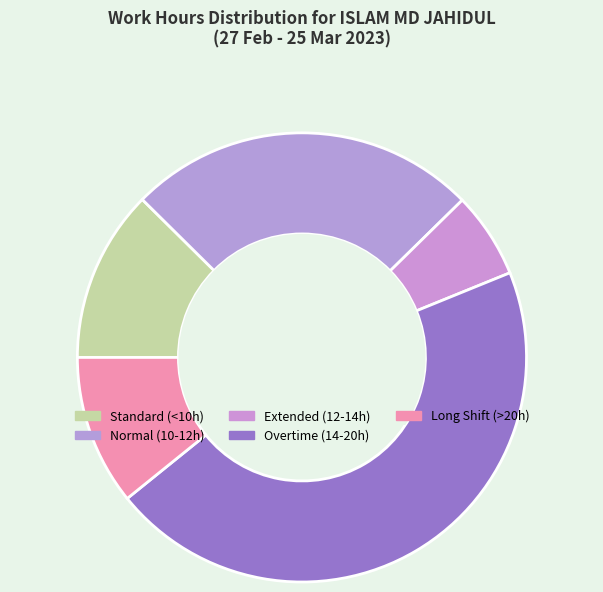

How many slices are in this pie chart?

5